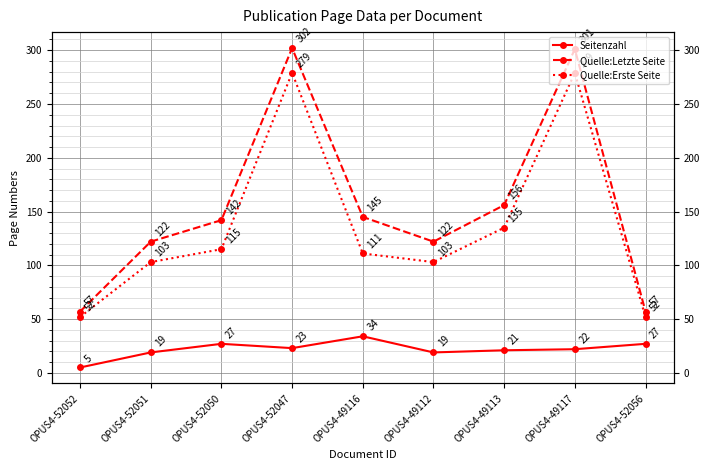

Reading left to right, extract all data points from this chart.

Seitenzahl: 5	19	27	23	34	19	21	22	27
Quelle:Letzte Seite: 57	122	142	302	145	122	156	301	57
Quelle:Erste Seite: 52	103	115	279	111	103	135	279	52